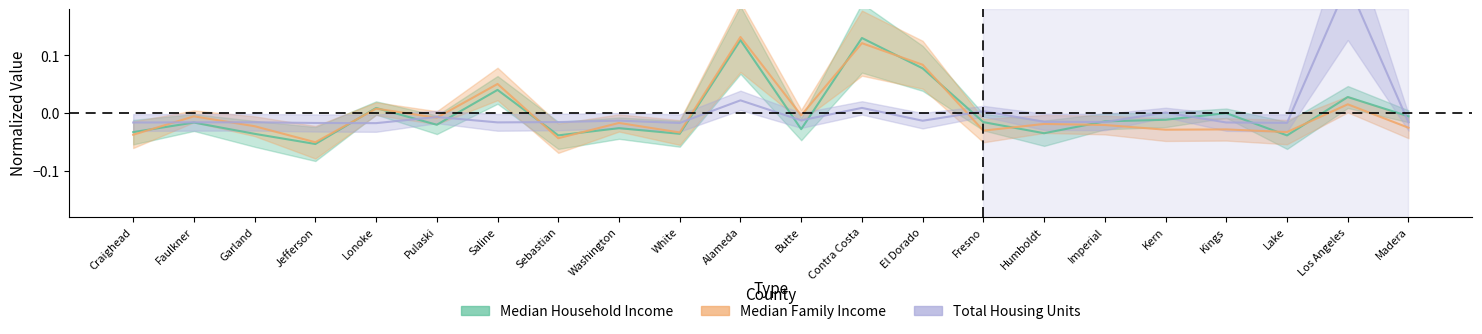

What is the label of the 20th point from the right?

Garland